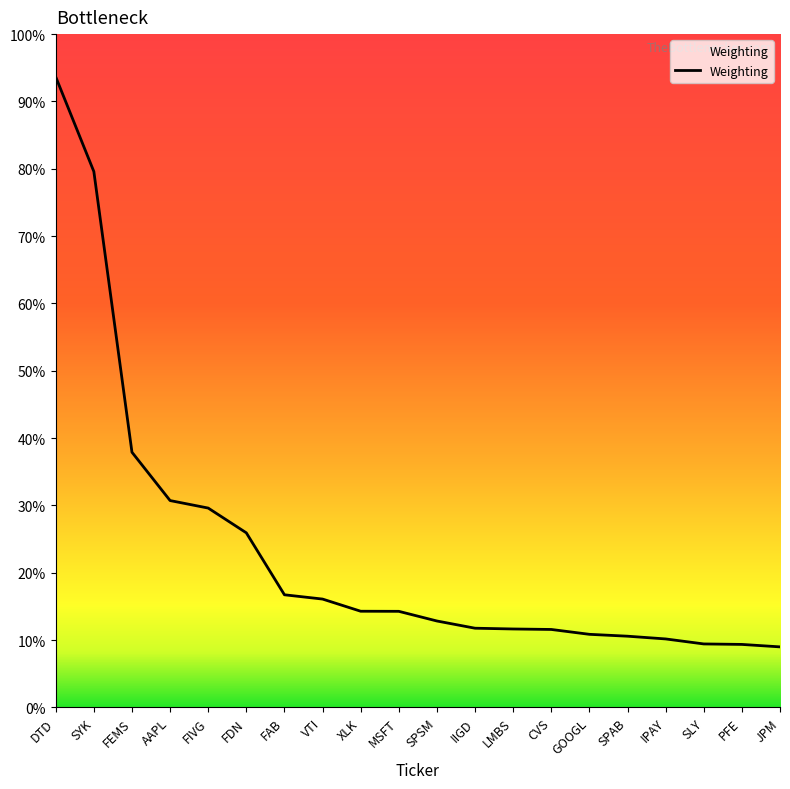

Does the chart display data point markers on the line(s)?

No